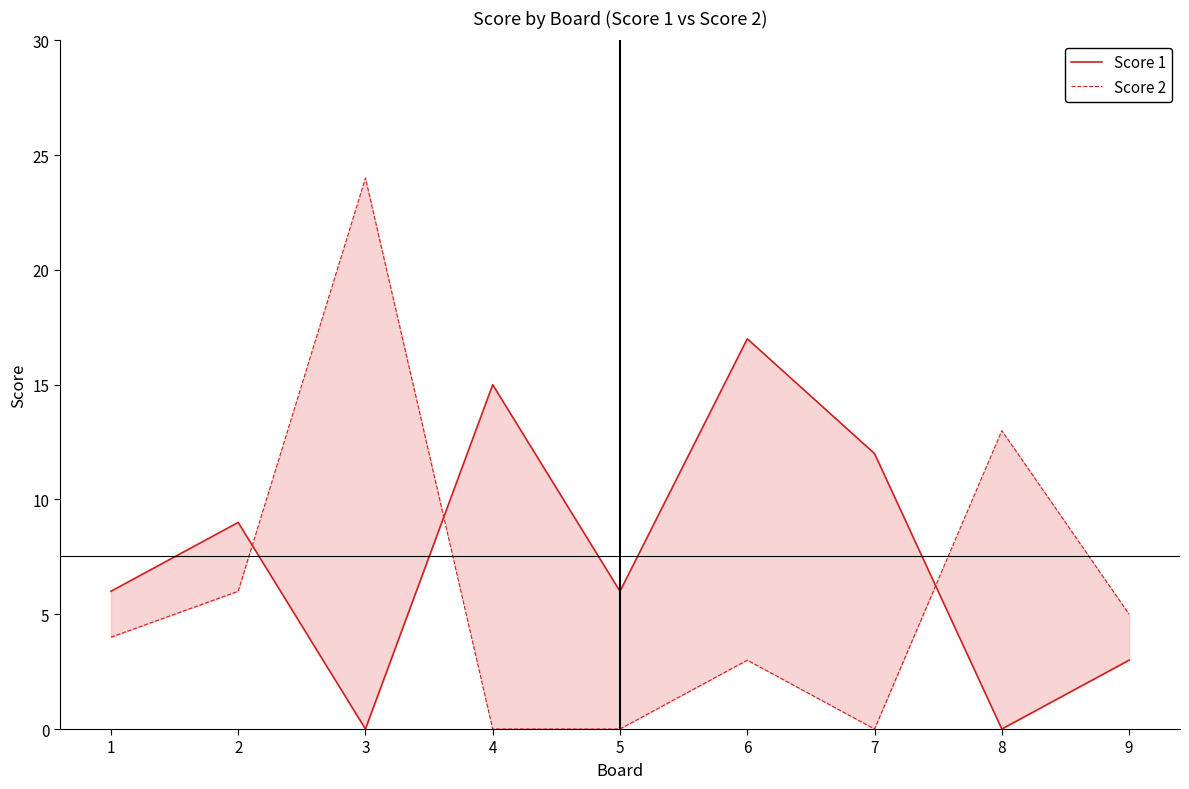

Which series changed the most between 2 and 9?

Score 1